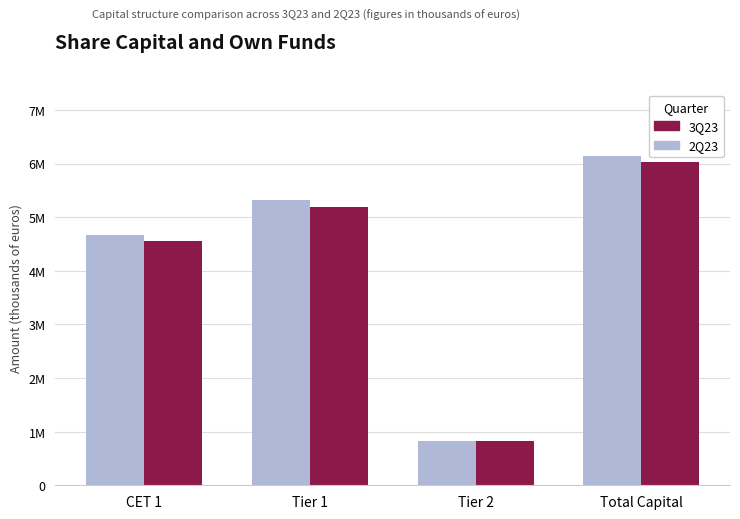

What is the difference between the second highest and minimum values in the 2Q23 series?

4367612